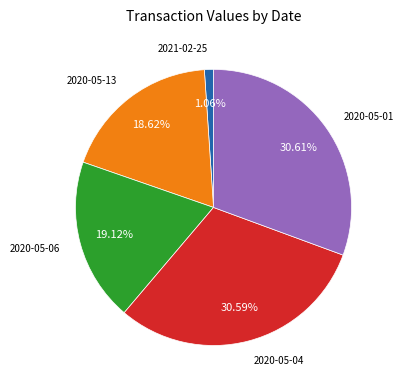

Is there any slice that represents more than half of the pie?

No